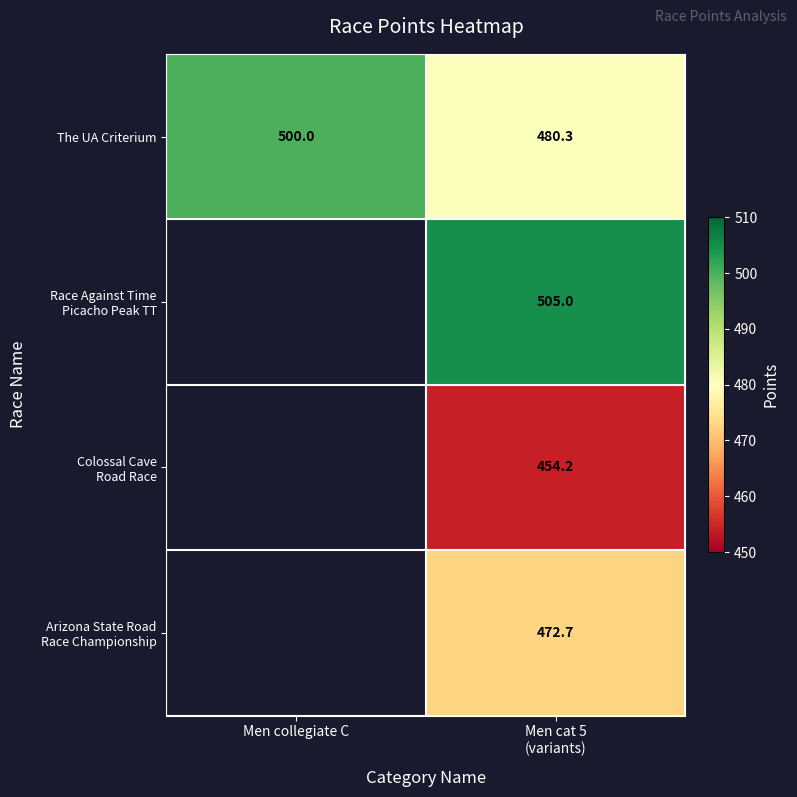

How many categories are shown in the chart?

2